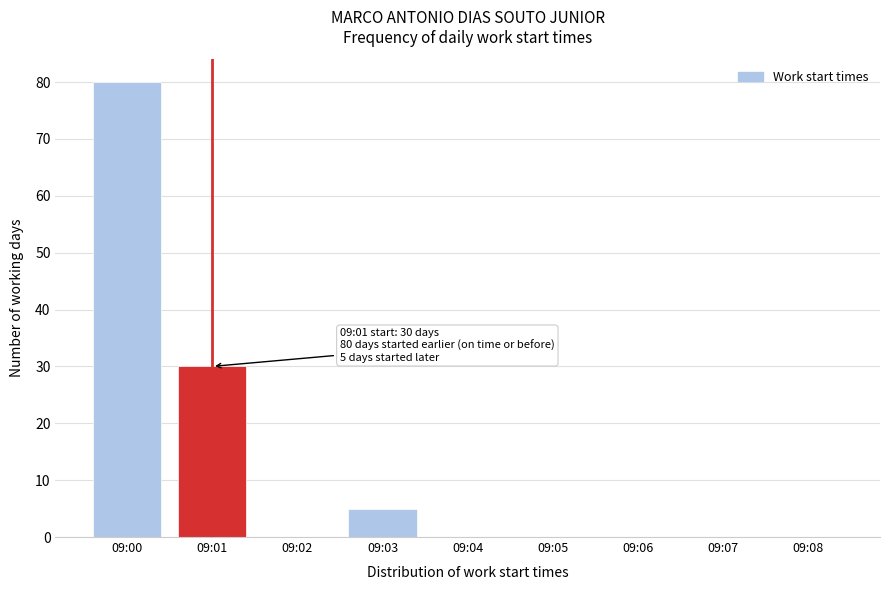

Reading left to right, what are all the values shown in this chart?

09:00=80	09:01=30	09:02=0	09:03=5	09:04=0	09:05=0	09:06=0	09:07=0	09:08=0